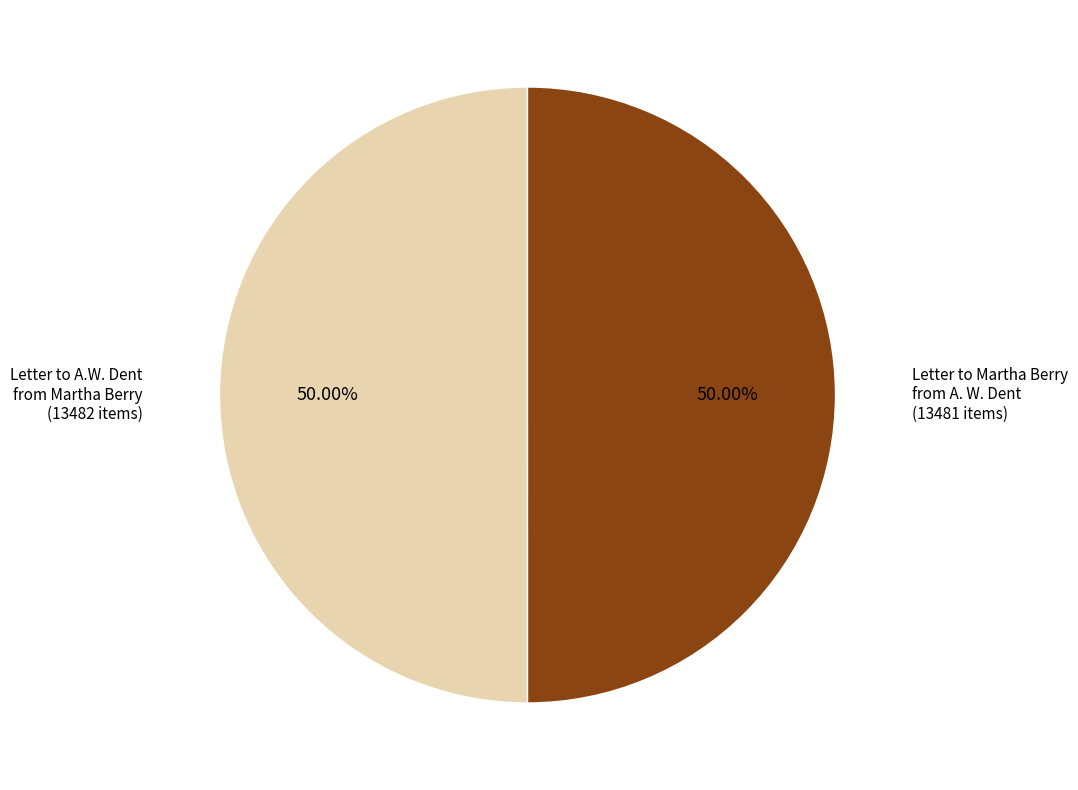

Rank the categories by value from lowest to highest.

Letter to Martha Berry from A. W. Dent (Item 13481), Letter to A.W. Dent from Martha Berry (Item 13482)